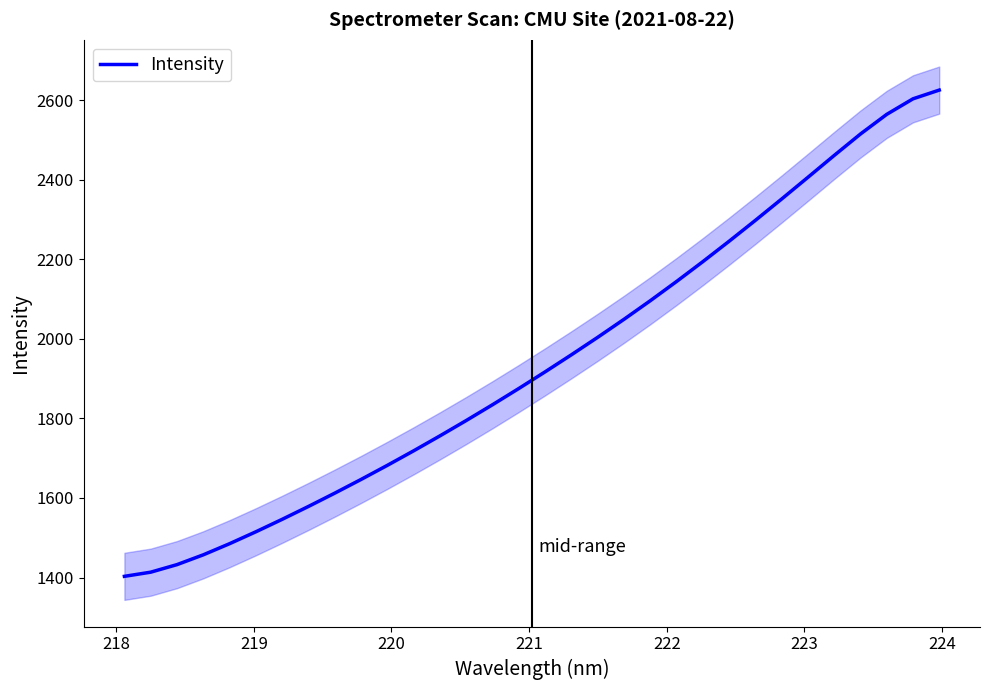

How many data points does each series have?

32